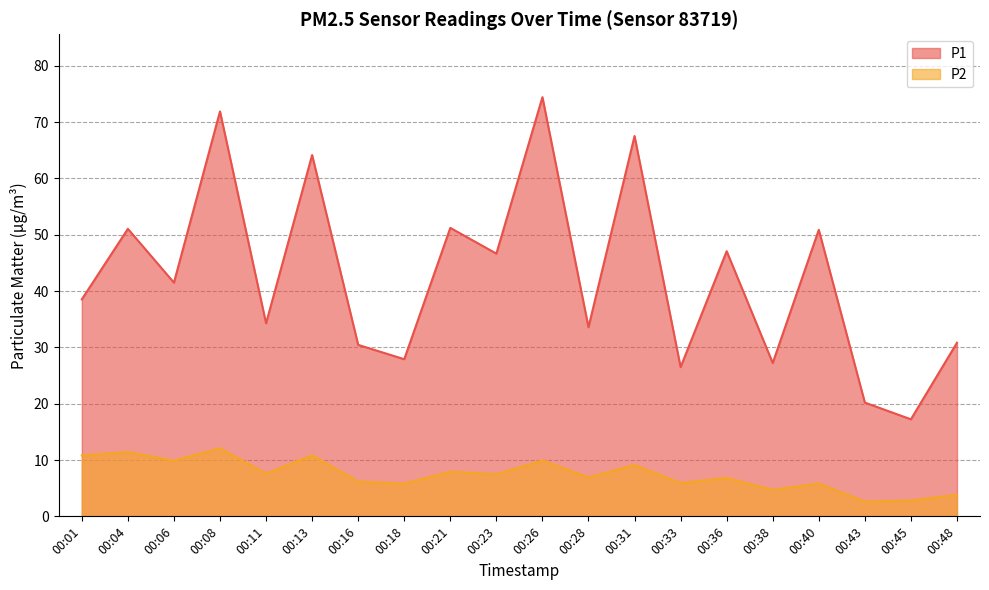

Which series has the largest range (max minus min)?

P1